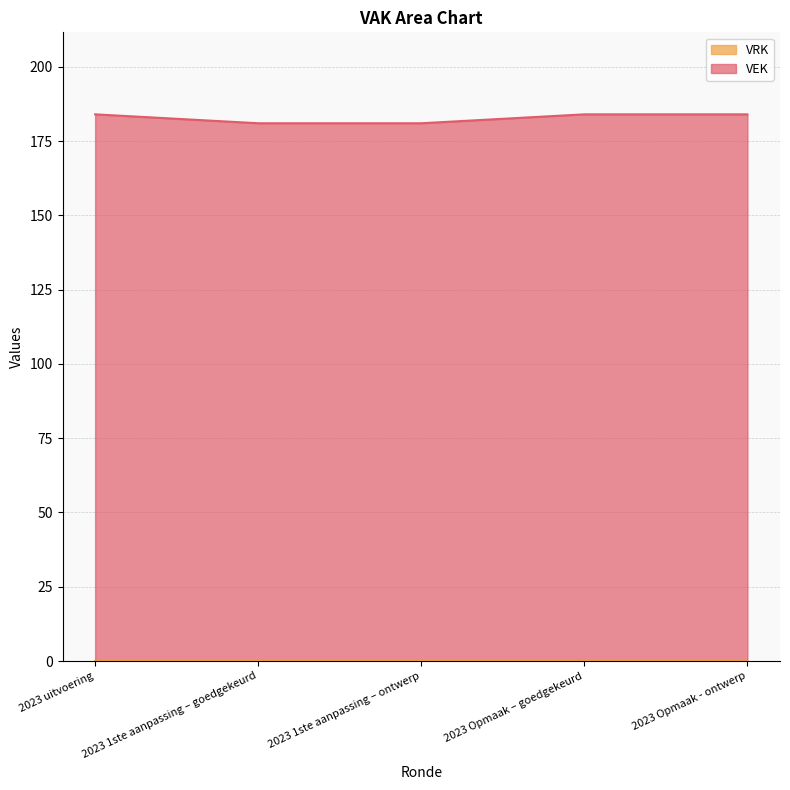

What is the difference between the maximum and minimum values?

3